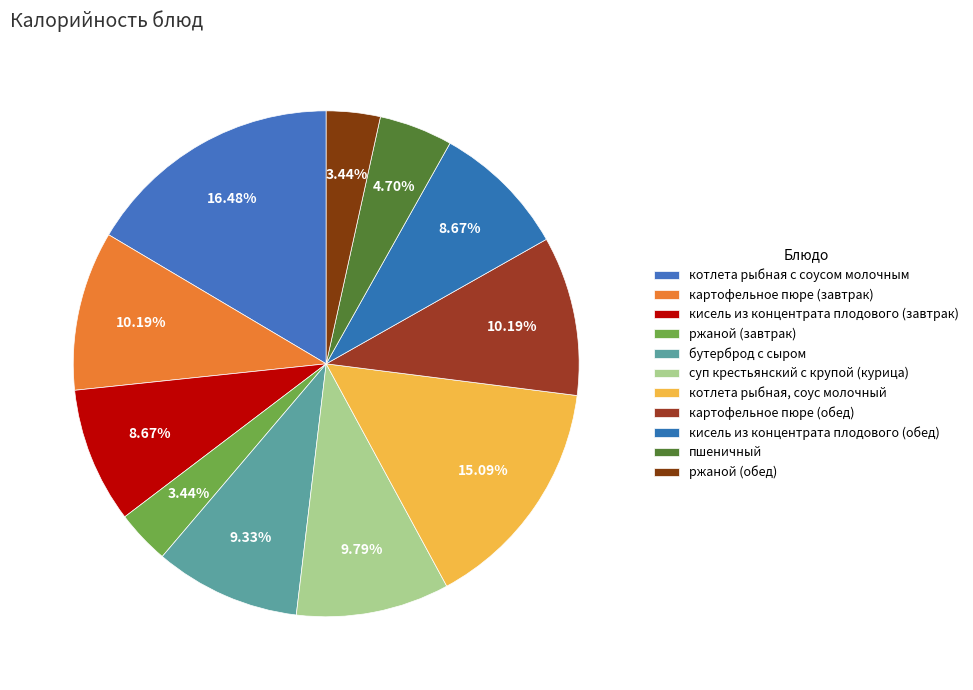

To the nearest percent, what is the average slice percentage?

9%